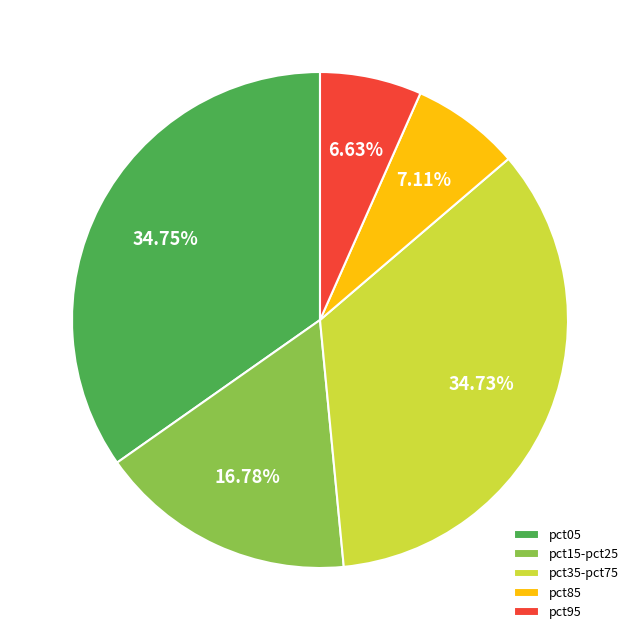

Is there any slice that represents more than half of the pie?

No